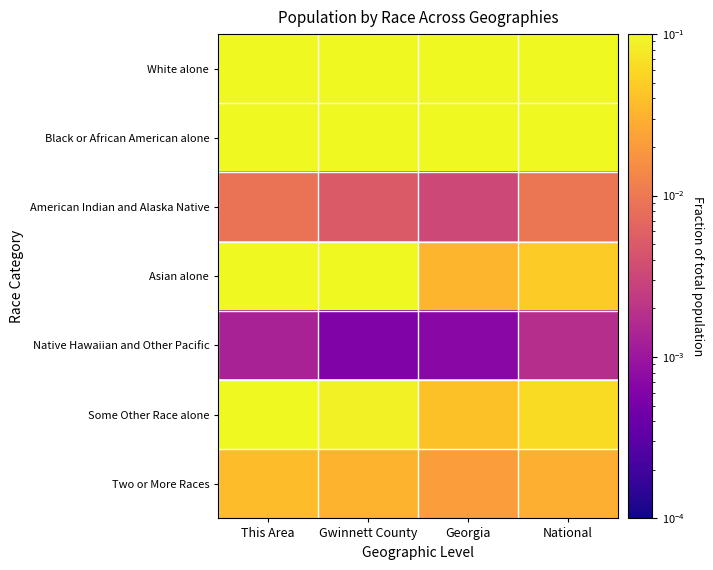

List the series in order of their peak value, lowest first.

Native Hawaiian and Other Pacific, American Indian and Alaska Native, Two or More Races, Some Other Race alone, Asian alone, Black or African American alone, White alone